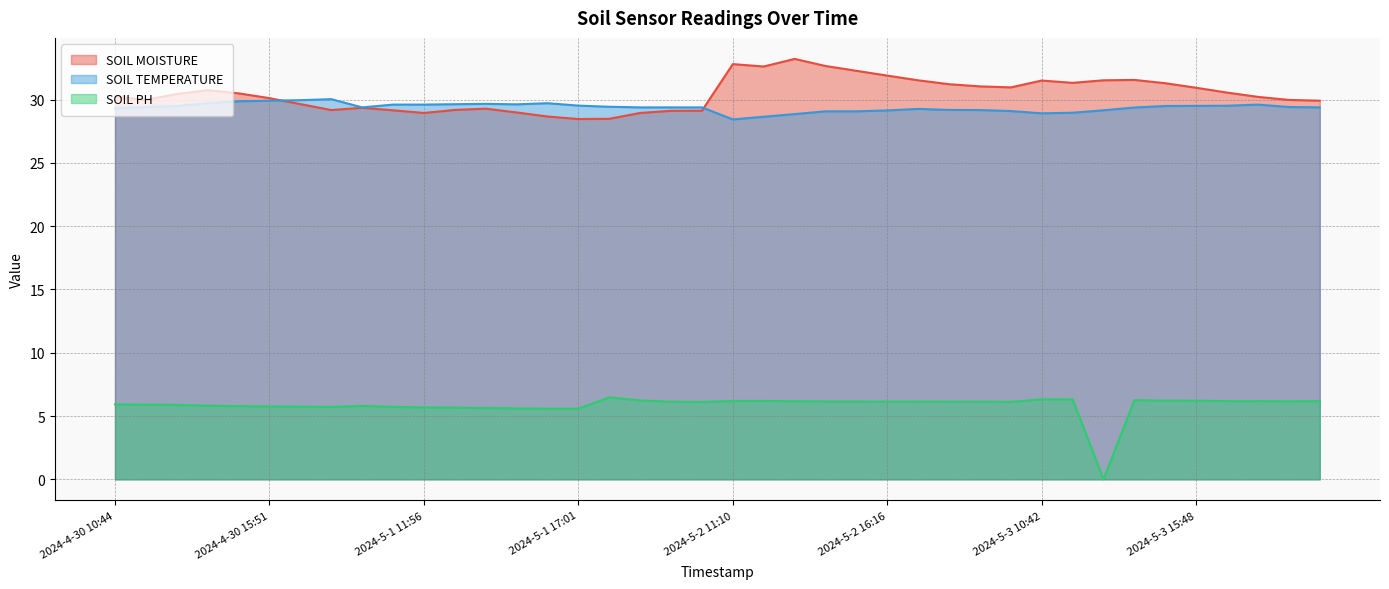

Does the chart have visible grid lines?

Yes